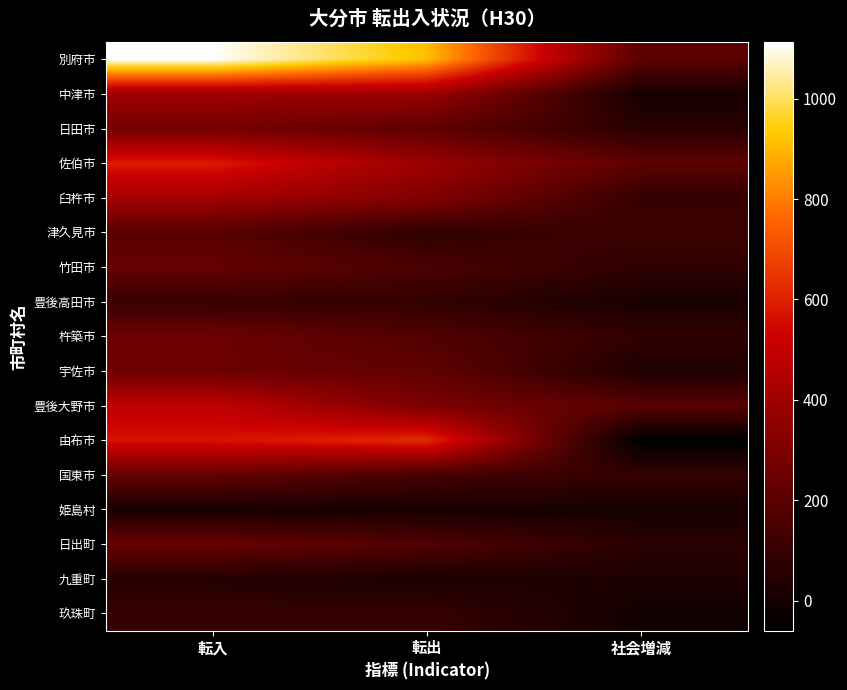

Between 社会増減 and 転入, which is larger?

転入